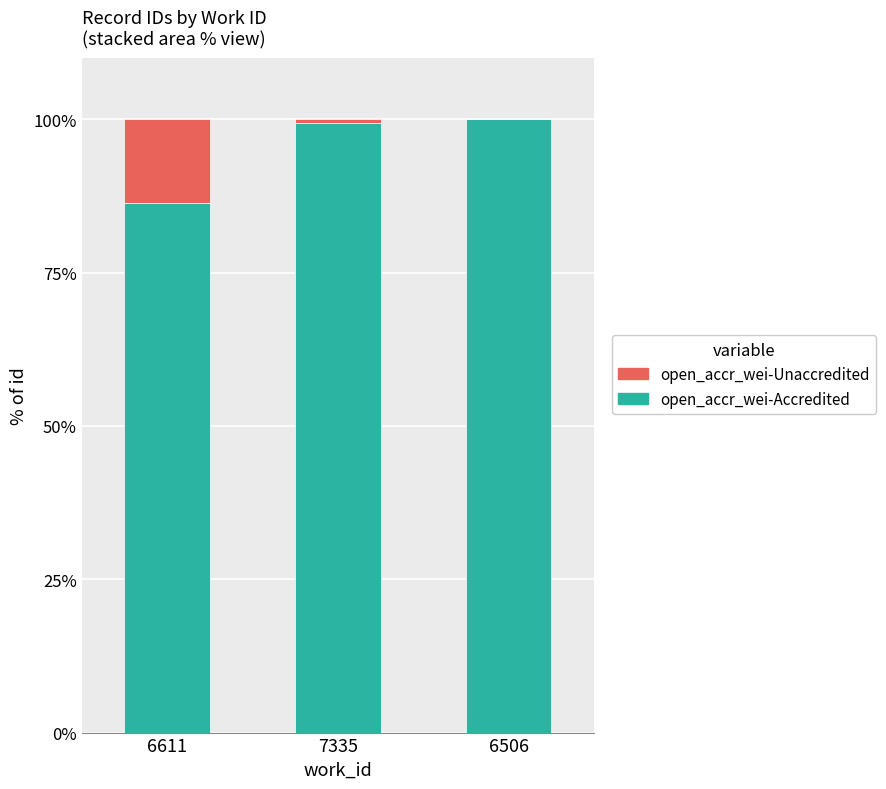

What is the maximum value for open_accr_wei-Accredited?

100.0